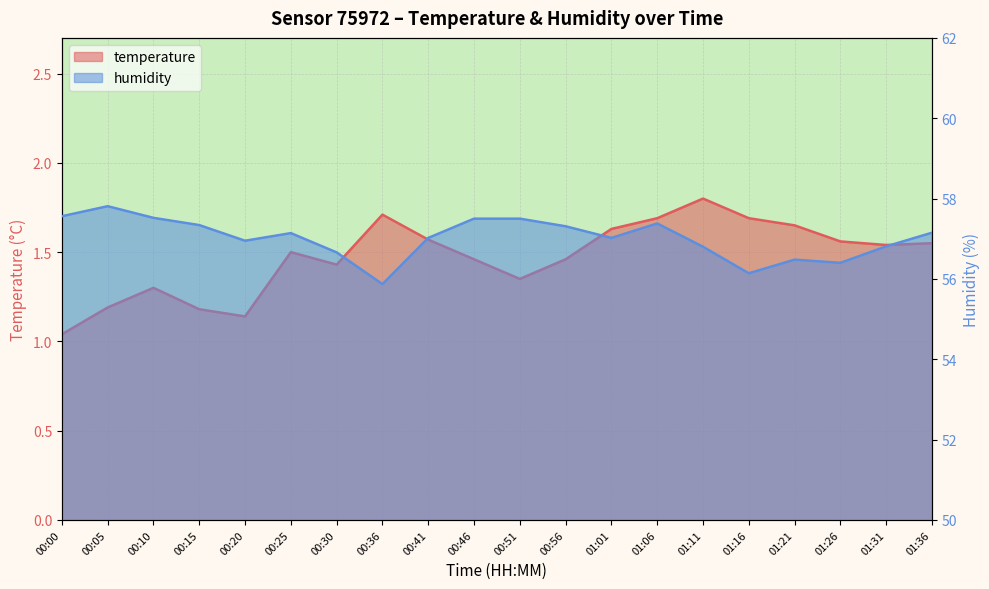

List the series in order of their overall mean, lowest first.

temperature, humidity